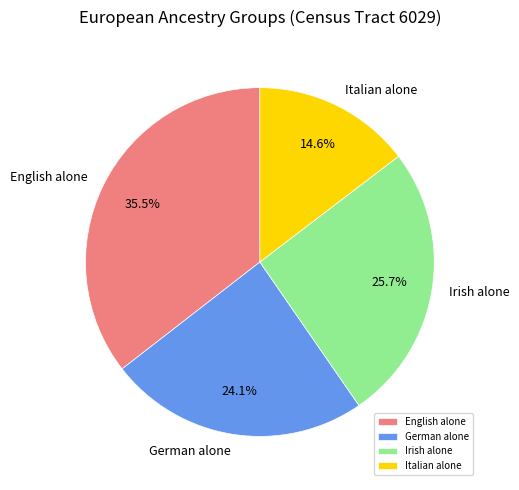

Count the number of slices in the pie.

4